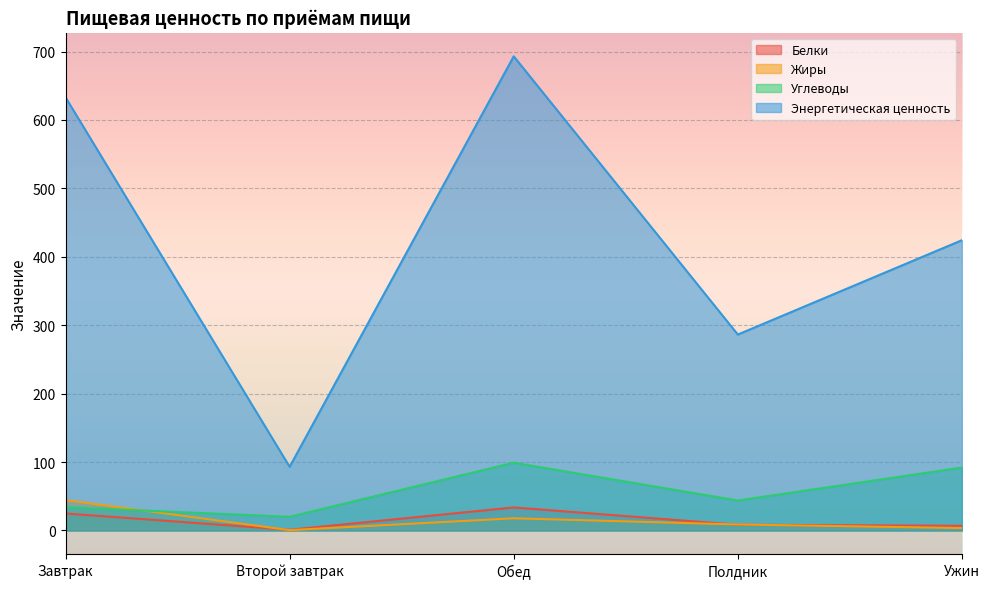

What are all the series names shown in the legend?

Белки, Жиры, Углеводы, Энергетическая ценность